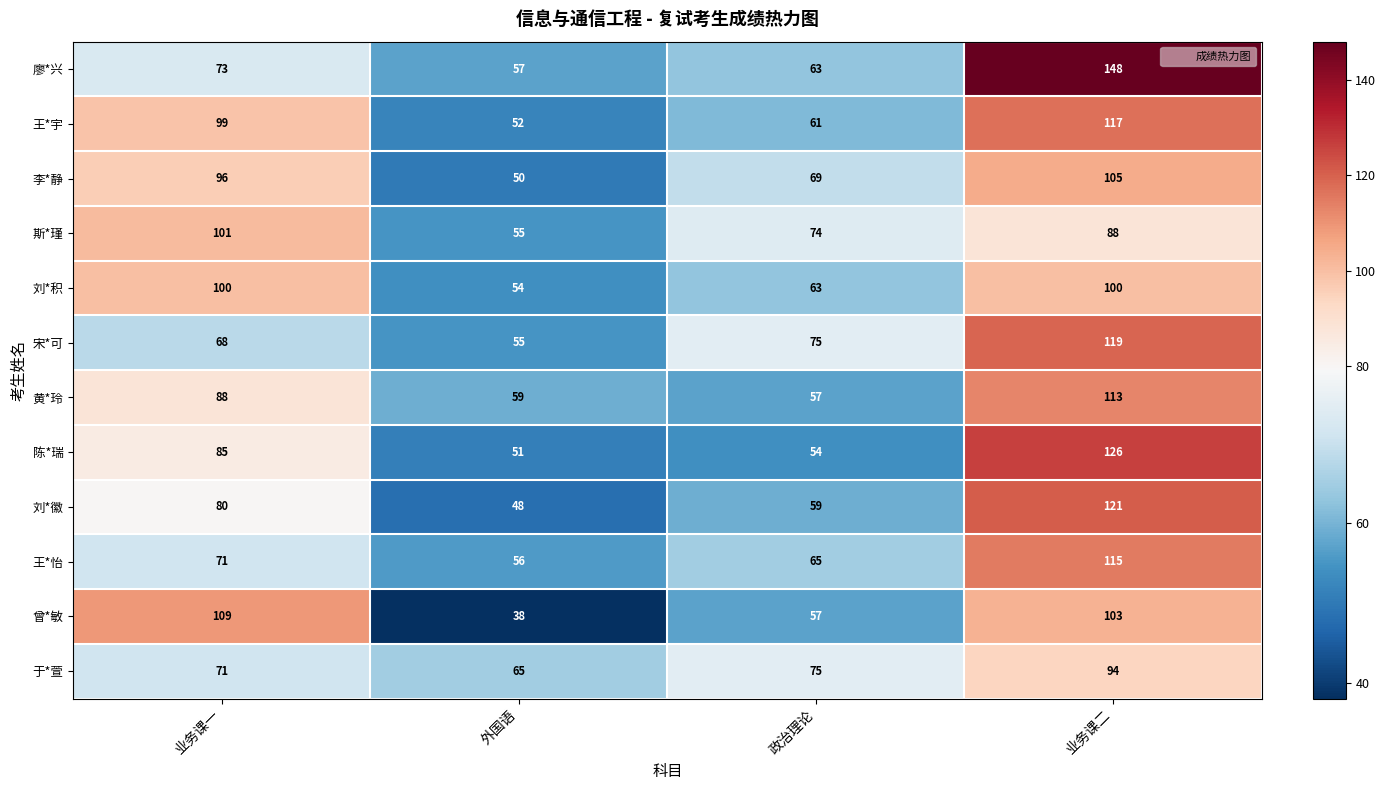

Which series has the largest range (max minus min)?

廖*兴